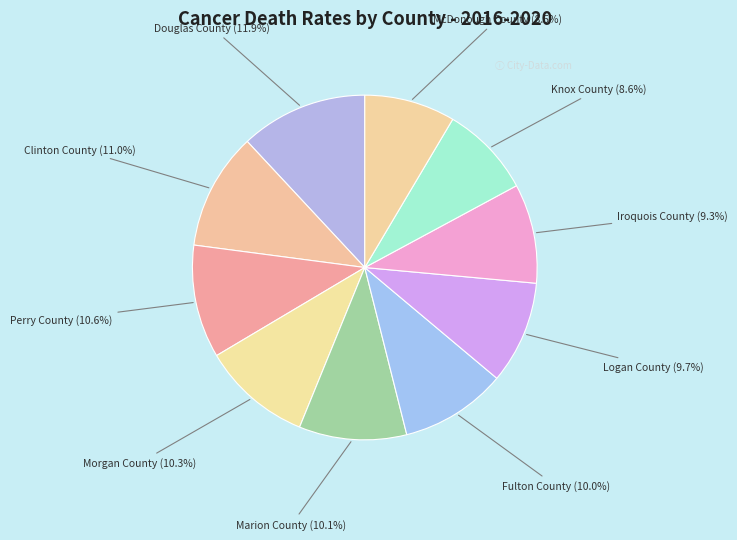

Count the number of slices in the pie.

10